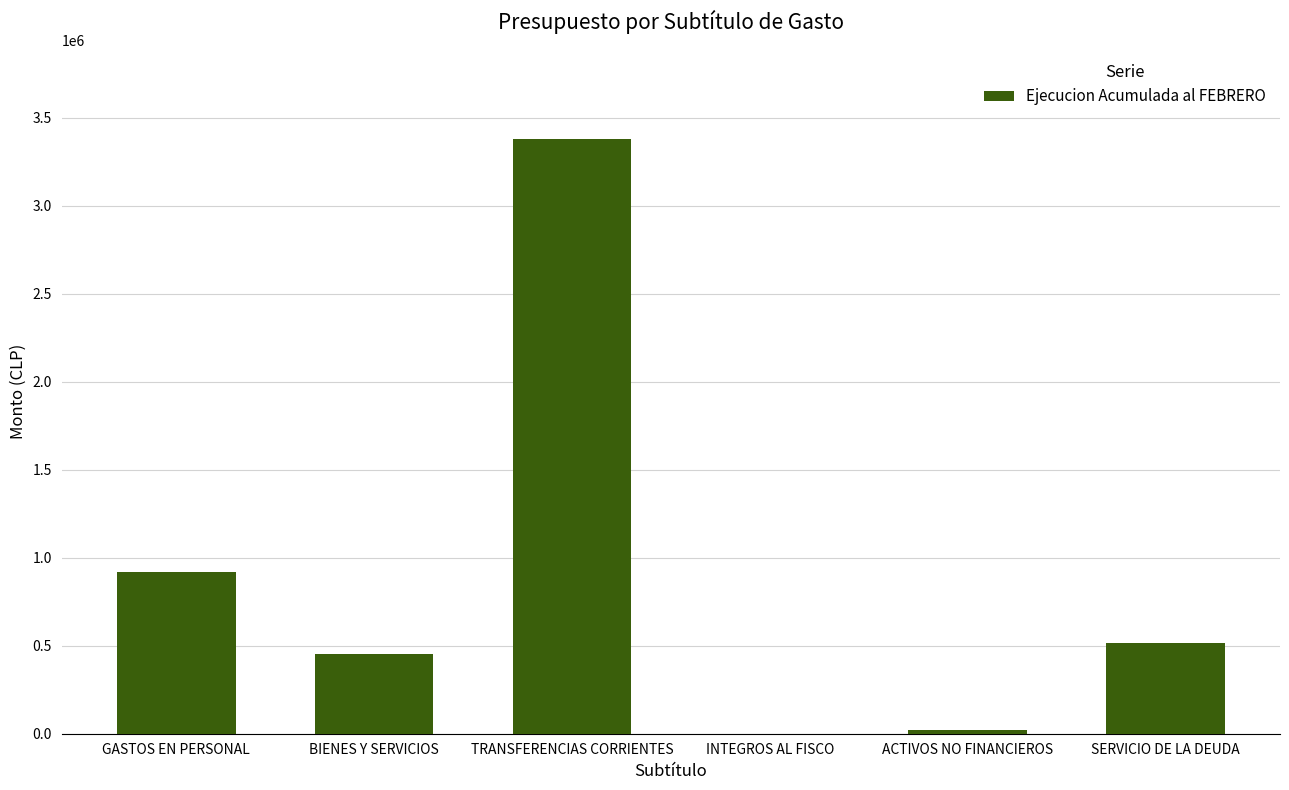

The chart shows a value of 453338 at BIENES Y SERVICIOS. True or false?

True